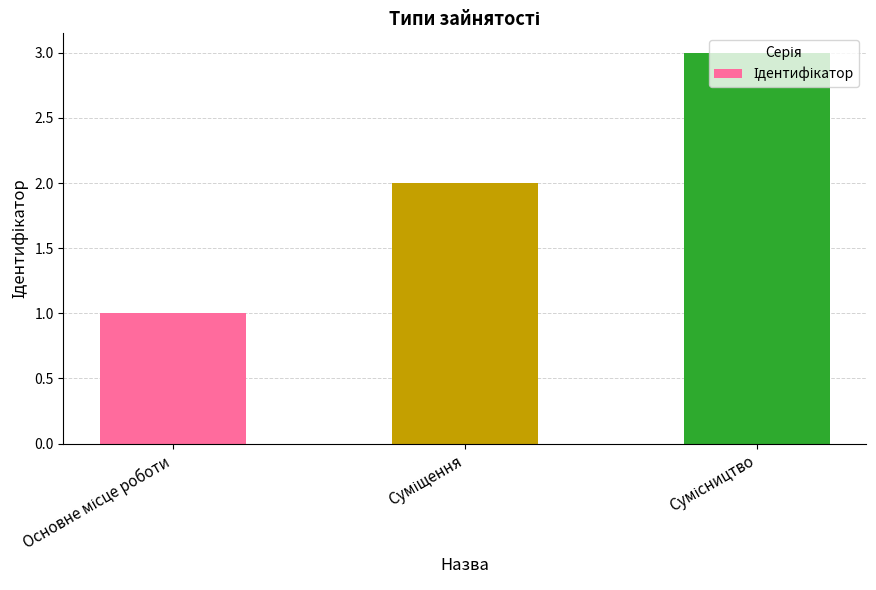

What is the sum of all values?

6